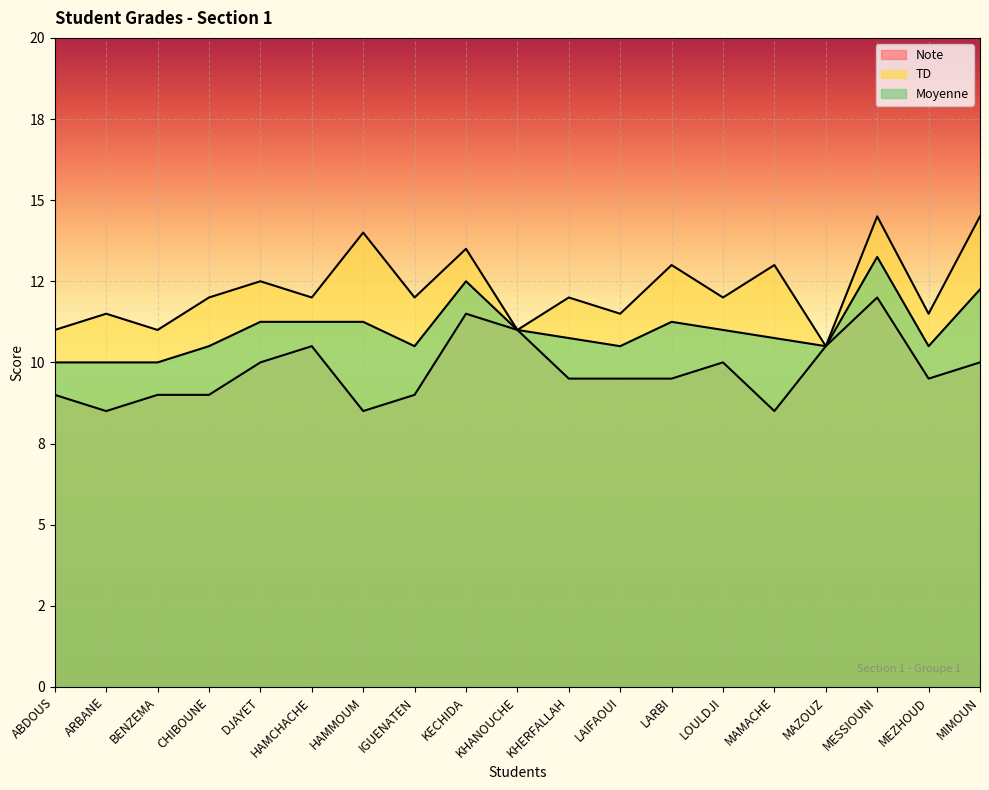

What is the greatest value displayed?

14.5